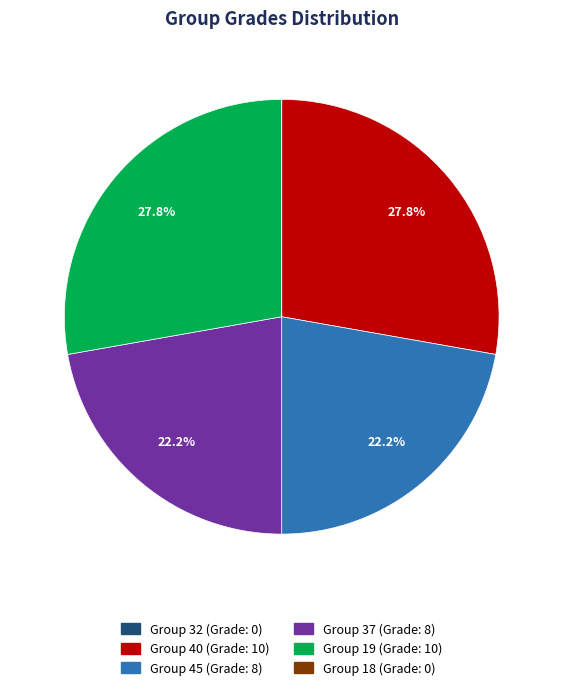

To the nearest percent, what is the difference between the largest and smallest slice percentages?

28%